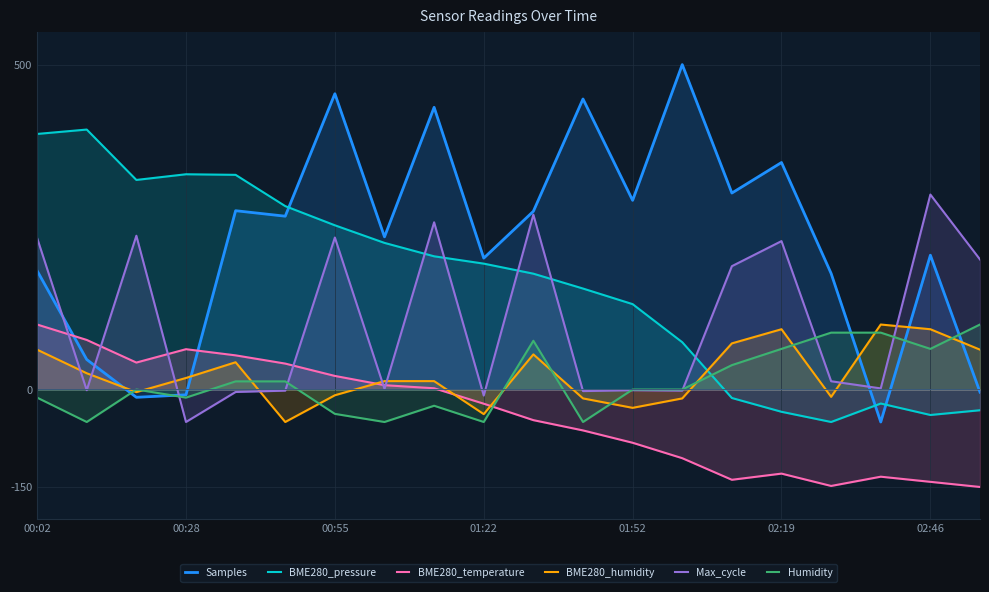

The Samples series shows 455.1 at 00:55. True or false?

True